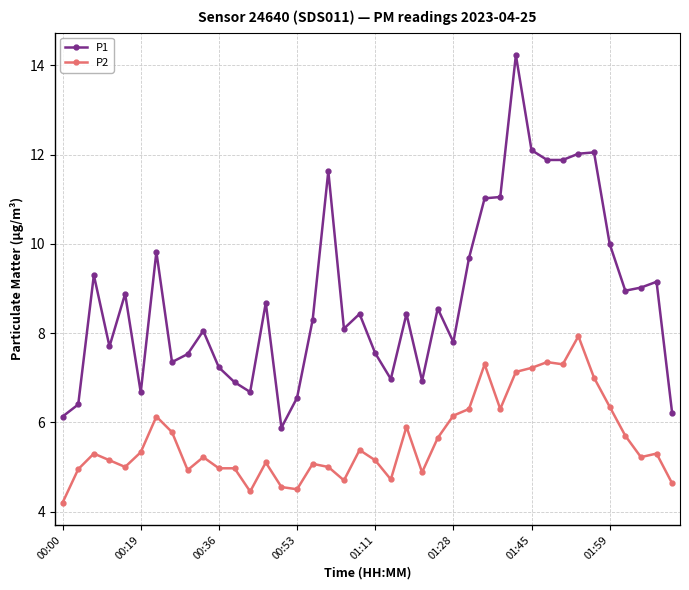

What is the highest value of the P1 series?

14.2